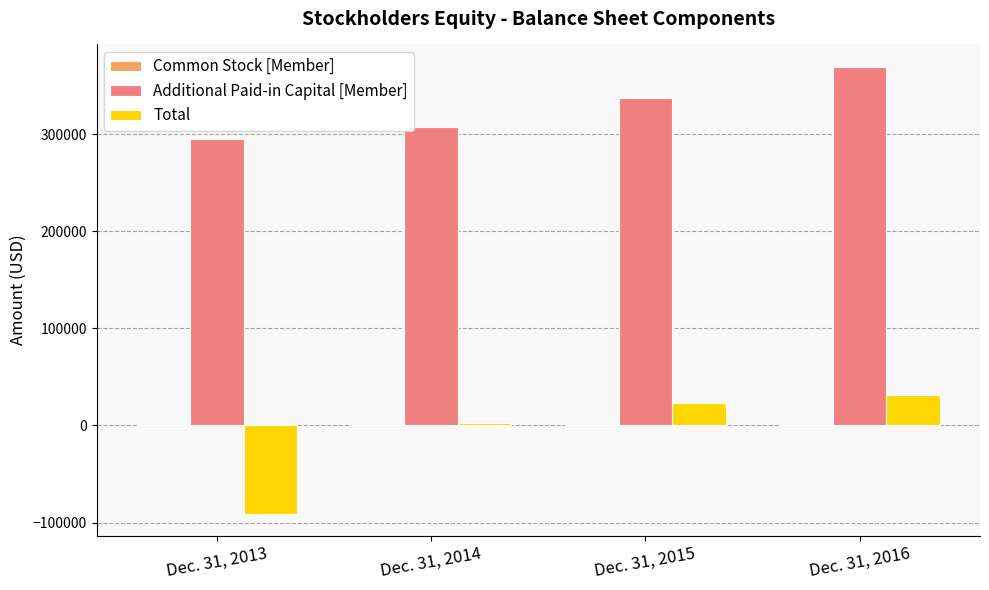

What is the average value of the Total series?

-8476